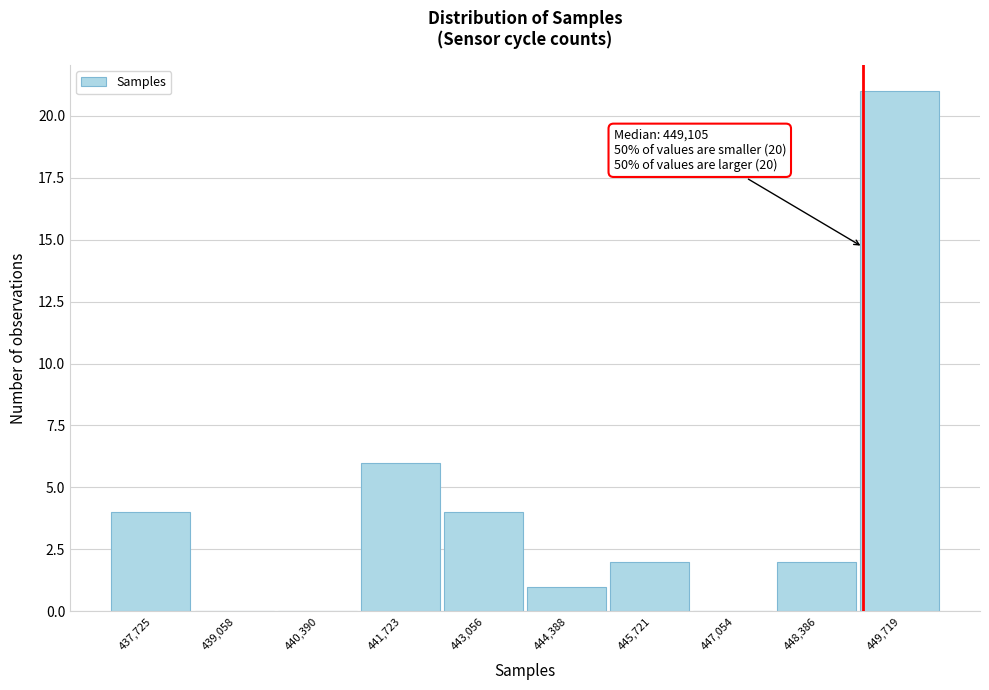

Which range on the x-axis has the tallest bar?

449000 to 450400